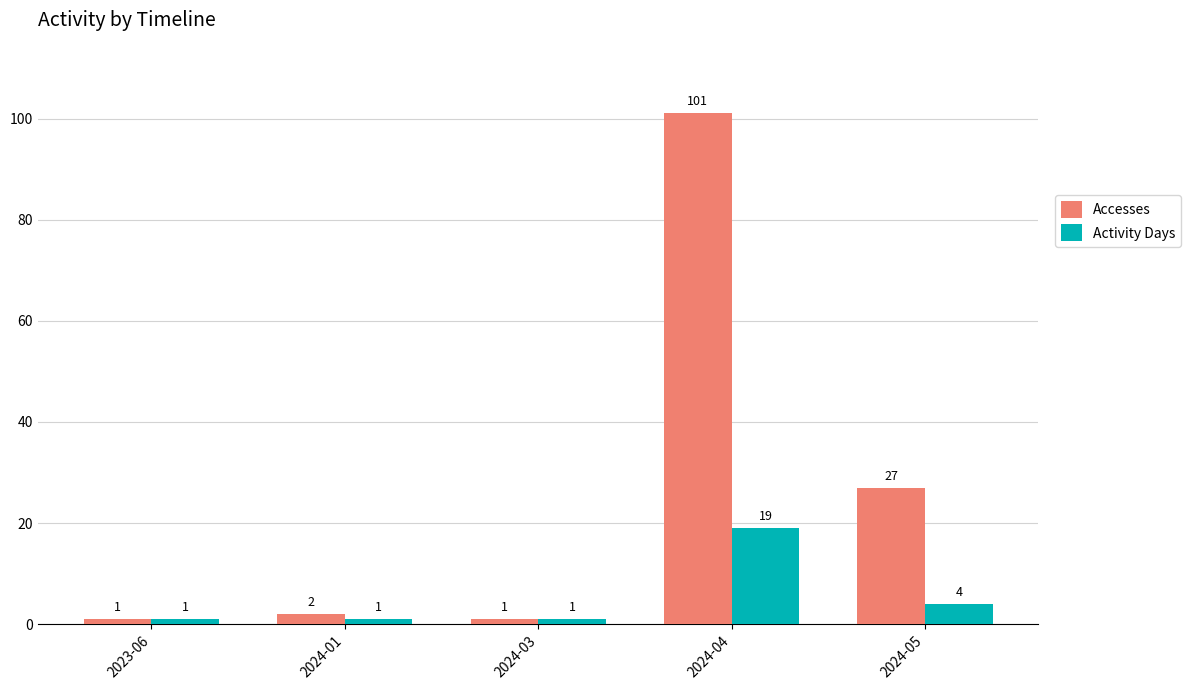

Rank the series by their average value, from lowest to highest.

Activity Days, Accesses